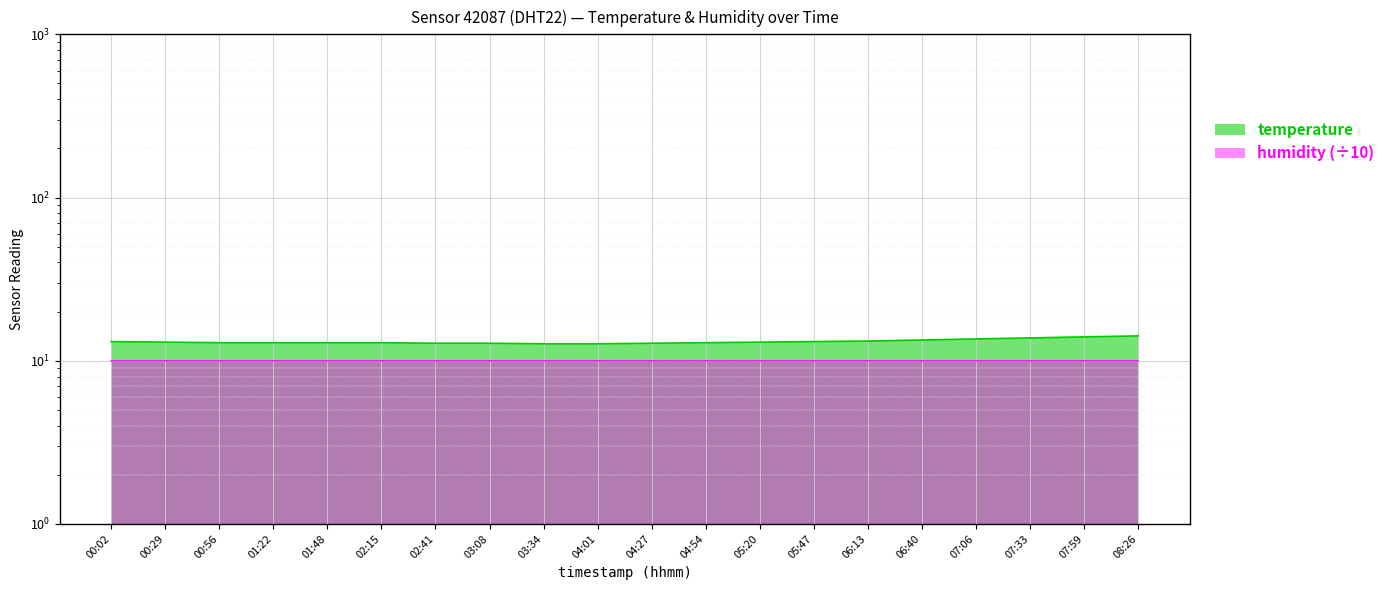

Reading left to right, what are all the values shown in this chart?

temperature: 13.1	13.0	12.9	12.9	12.9	12.9	12.8	12.8	12.7	12.7	12.8	12.9	13.0	13.1	13.2	13.4	13.6	13.8	14.0	14.2
humidity: 10.0	10.0	10.0	10.0	10.0	10.0	10.0	10.0	10.0	10.0	10.0	10.0	10.0	10.0	10.0	10.0	10.0	10.0	10.0	10.0